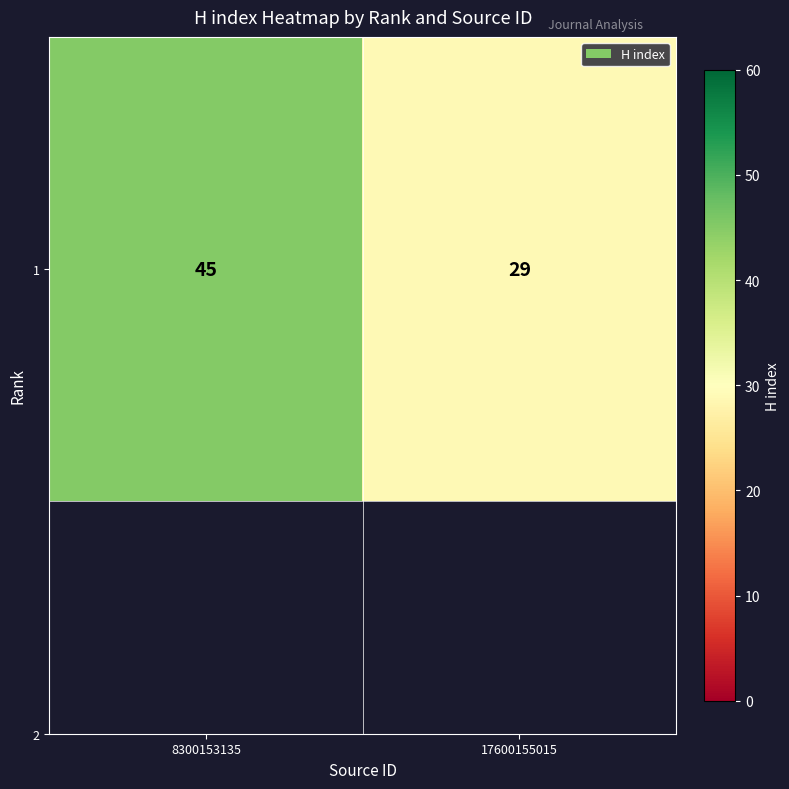

At which label is the value closest to 37?

8300153135